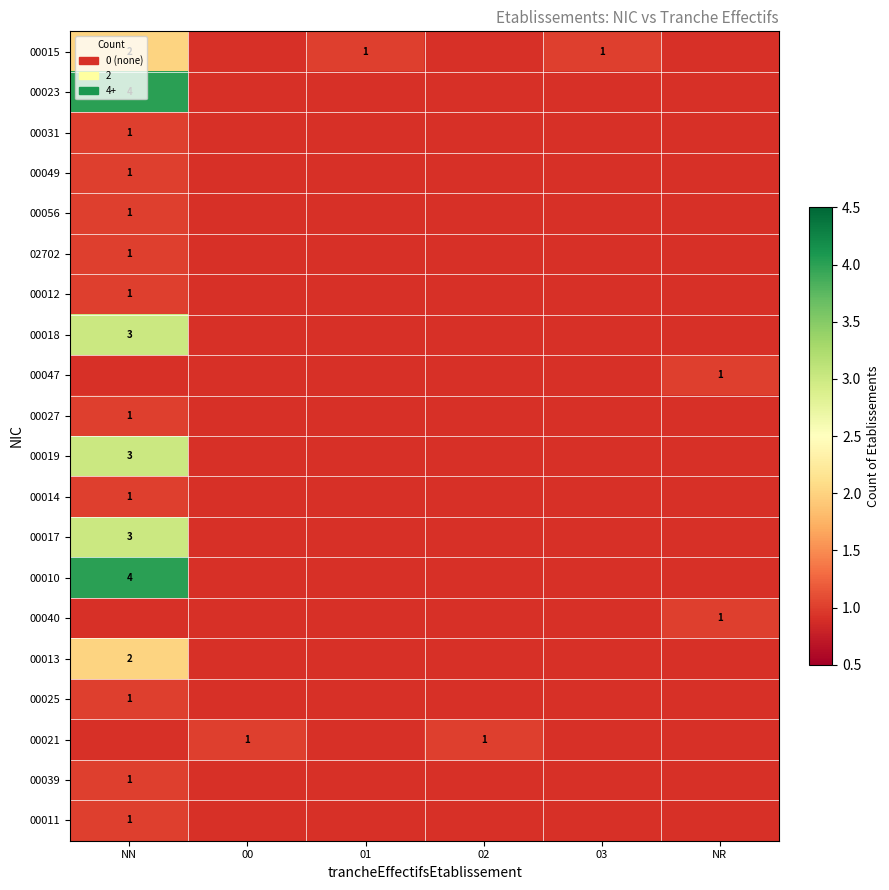

What is the approximate value of 00015 at 03?

1.0